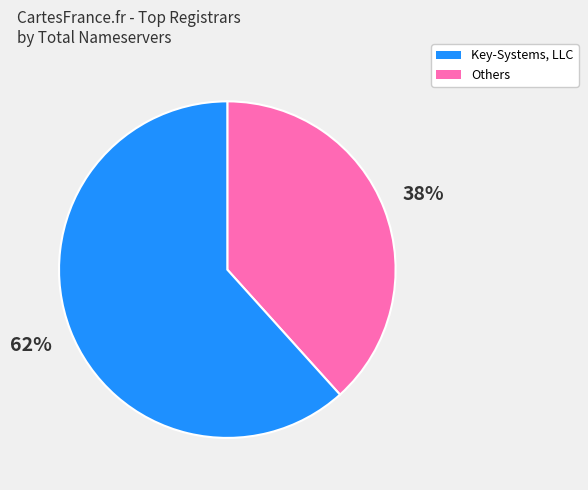

To the nearest percent, what is the average slice percentage?

50%